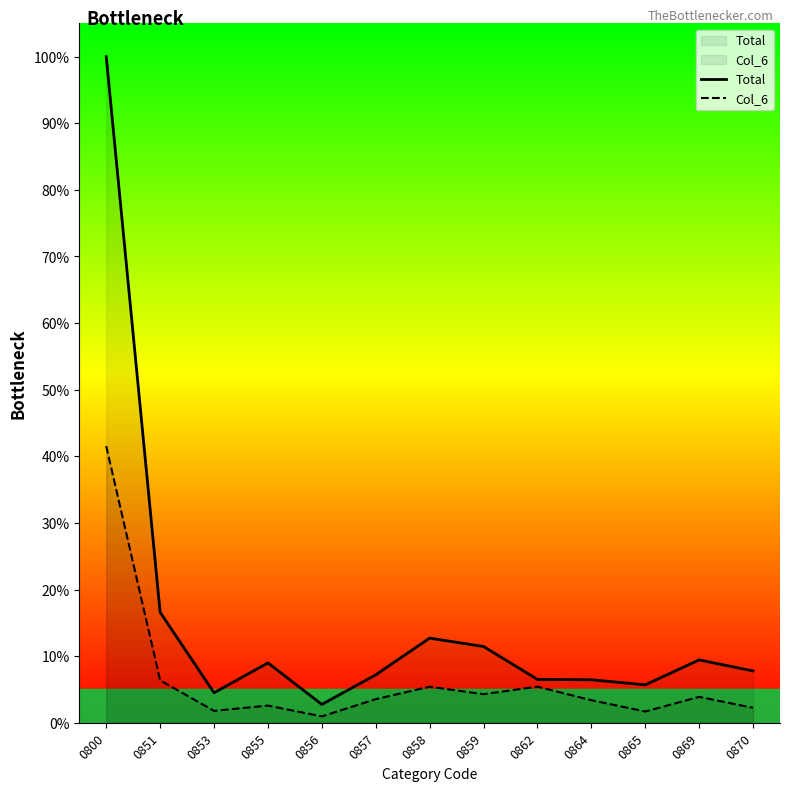

Where is the first local minimum for Col_6?

0853